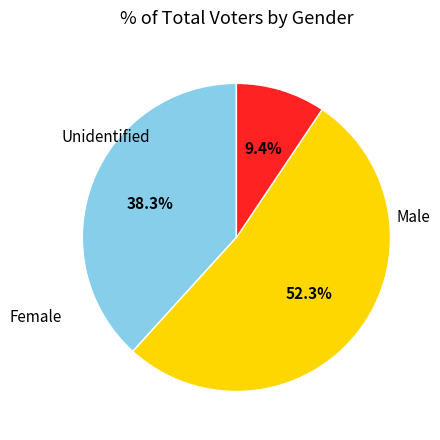

Is there a majority slice in this chart?

Yes